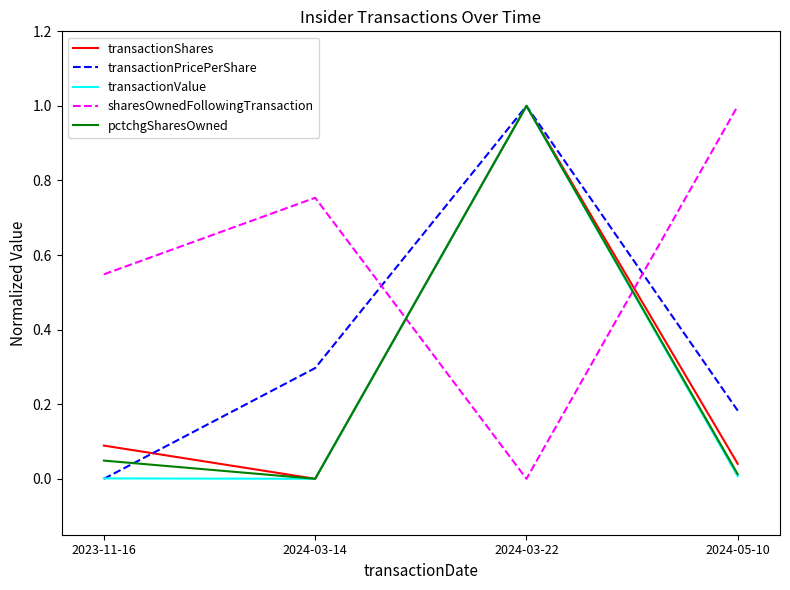

How many values in the transactionPricePerShare series exceed 0?

3